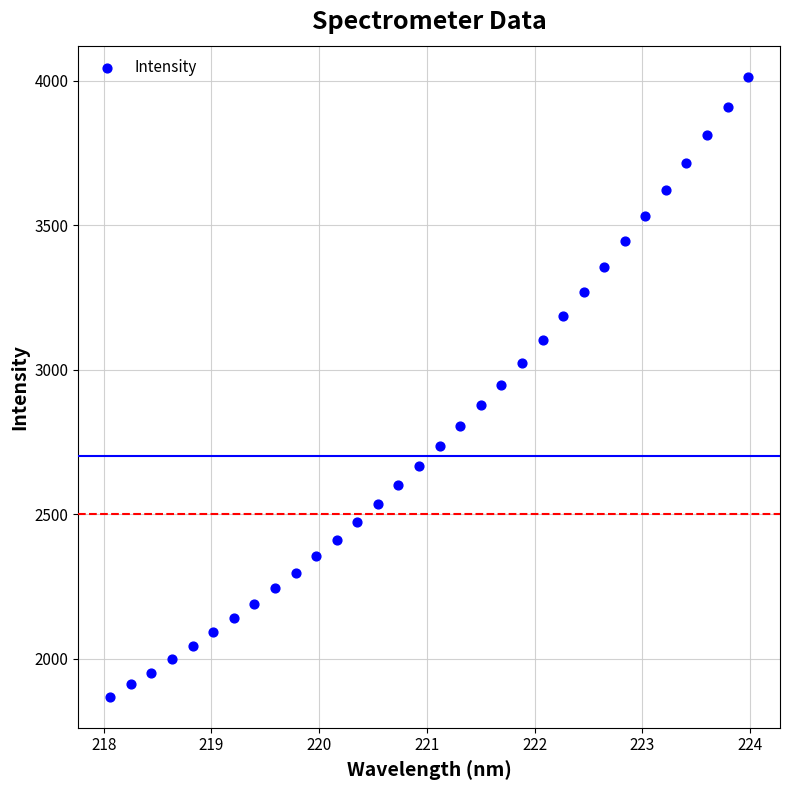

What is the range of X values (max minus min)?

5.9